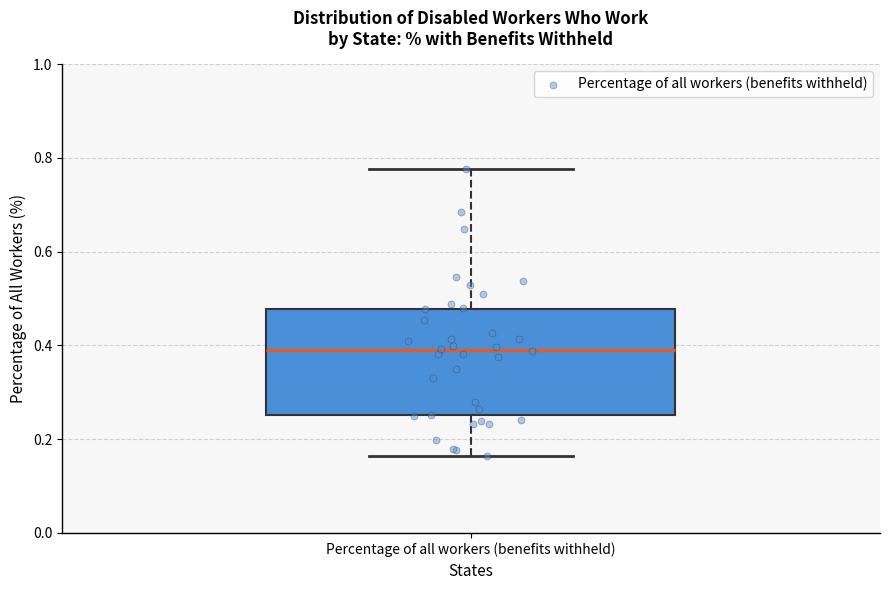

Read this box plot against the y-axis: the position of the median line, the range covered by the box, and the ends of both whiskers. The values are not printed on the chart, so give them approximately, as read against the axis.

median 0.40, box 0.26 to 0.48, whiskers 0.16 to 0.78